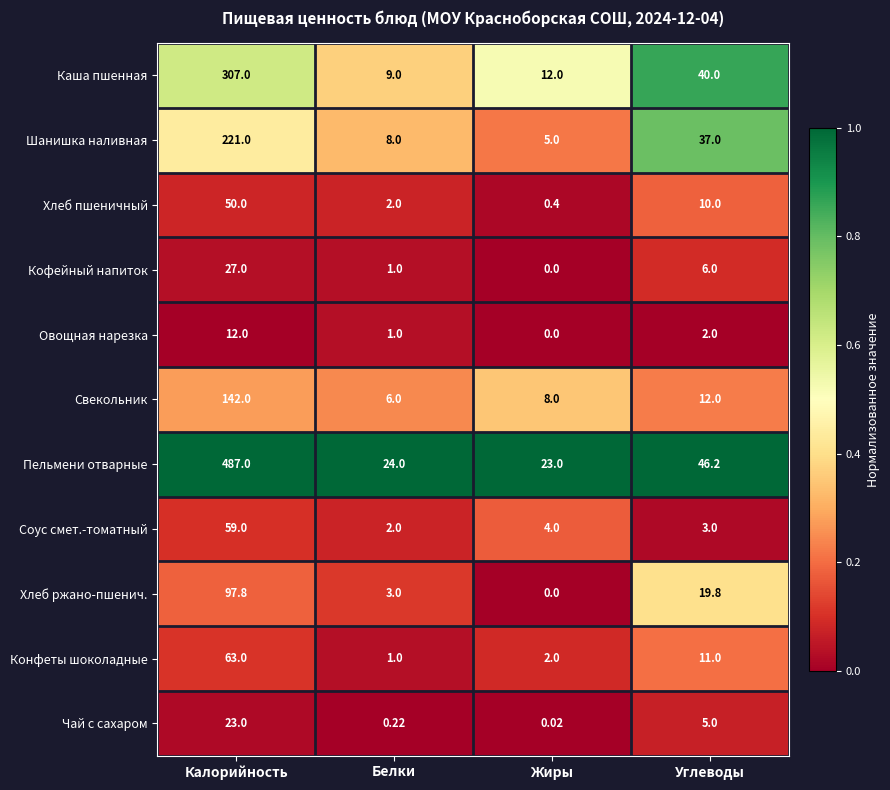

What is the total value across all series at Белки?

57.2